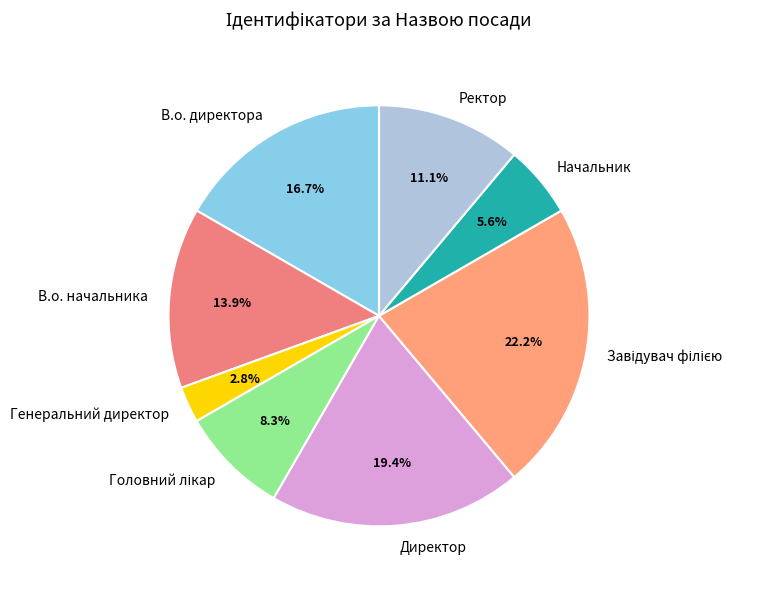

Which category has the smallest portion of the pie?

Генеральний директор